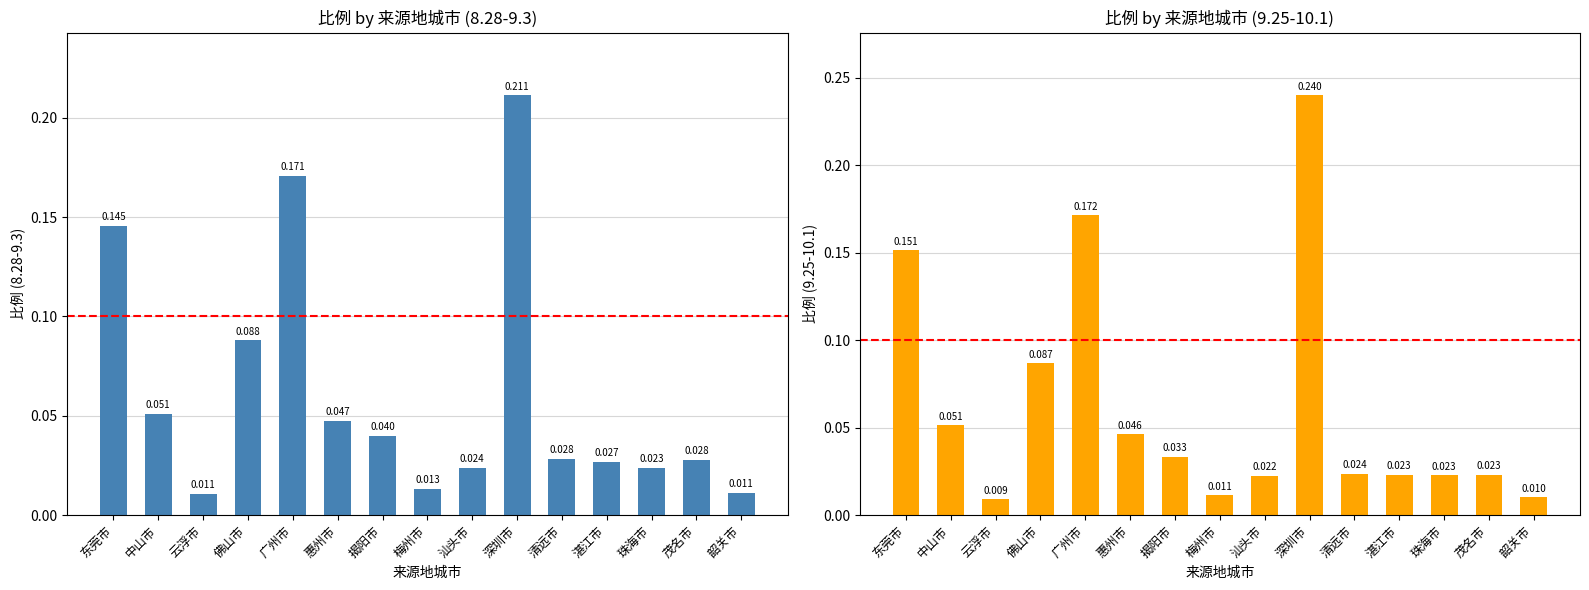

Which series has the largest range (max minus min)?

9.25-10.1